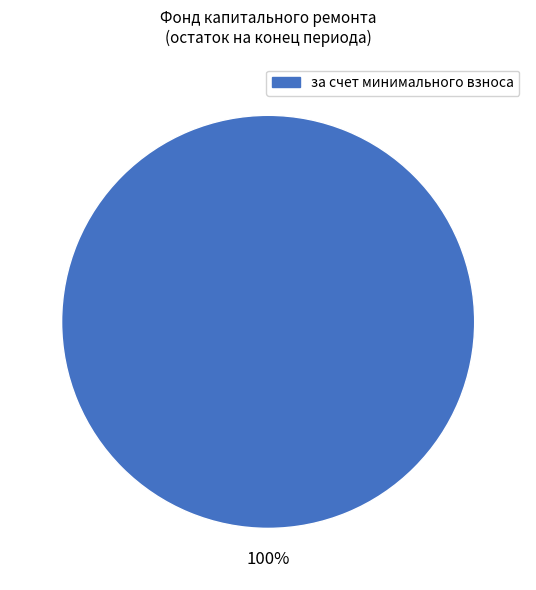

How many segments does this pie chart have?

1